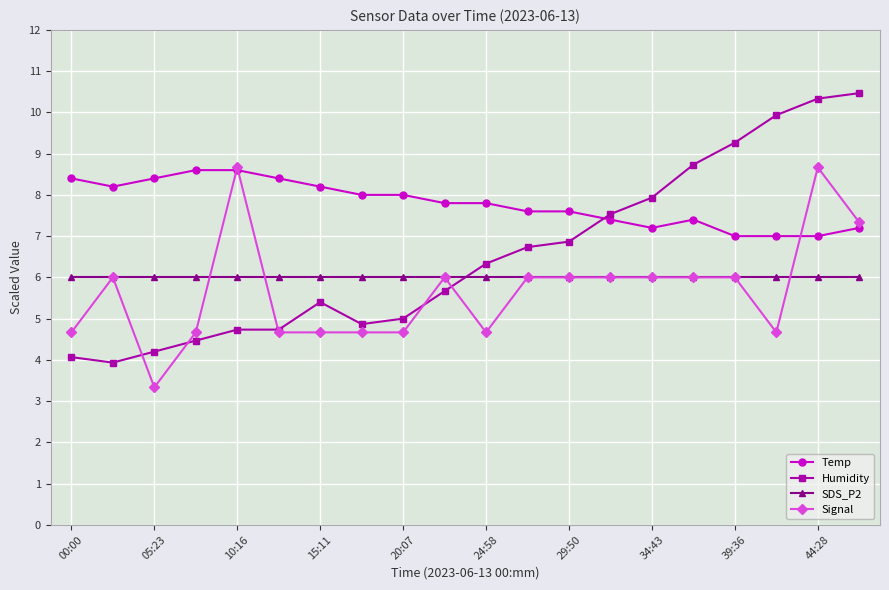

What is the maximum value for Temp?

8.6